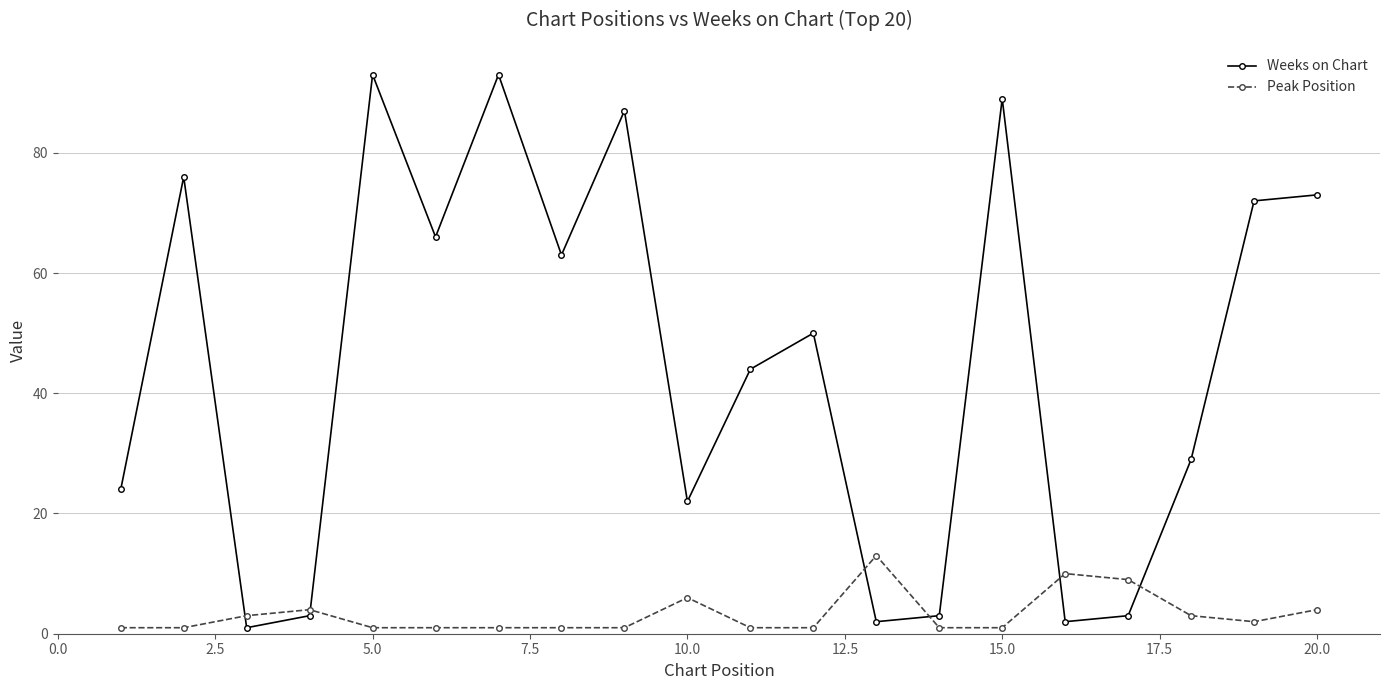

In Weeks on Chart, how many points are lower than both neighbors (excluding endpoints)?

6